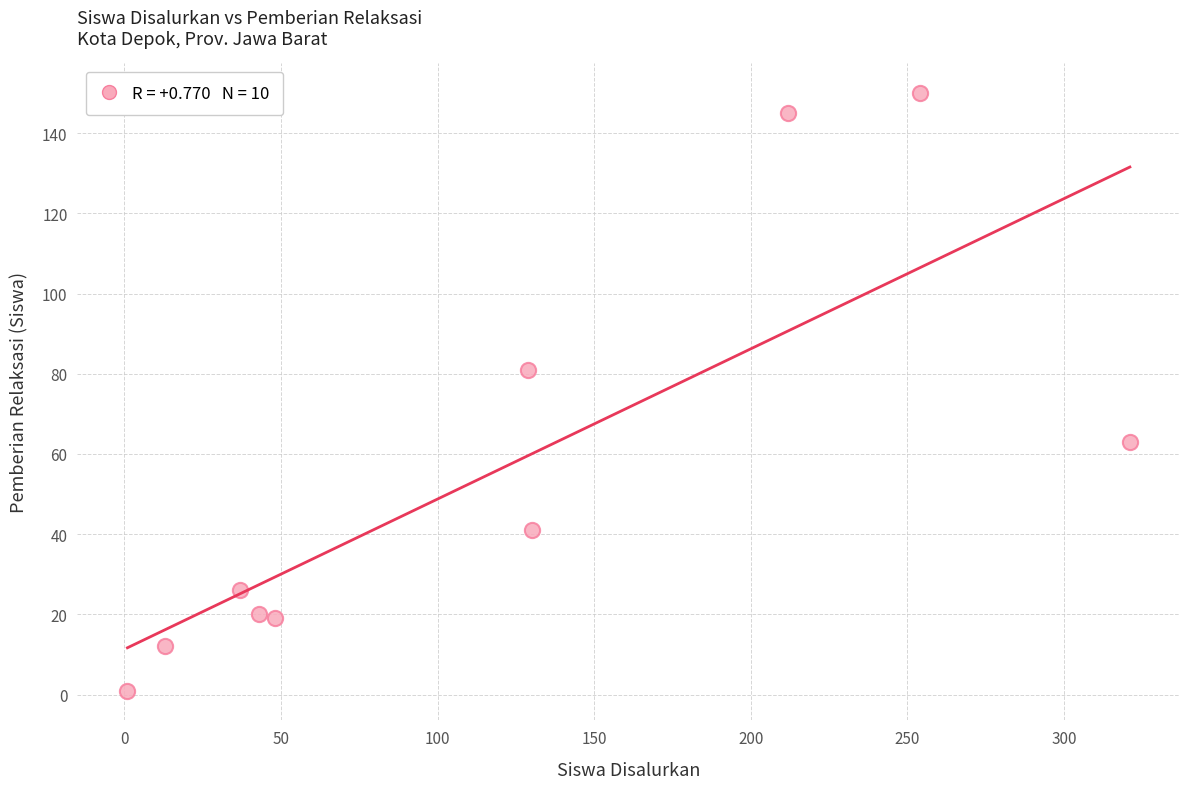

What is the range of X values (max minus min)?

320